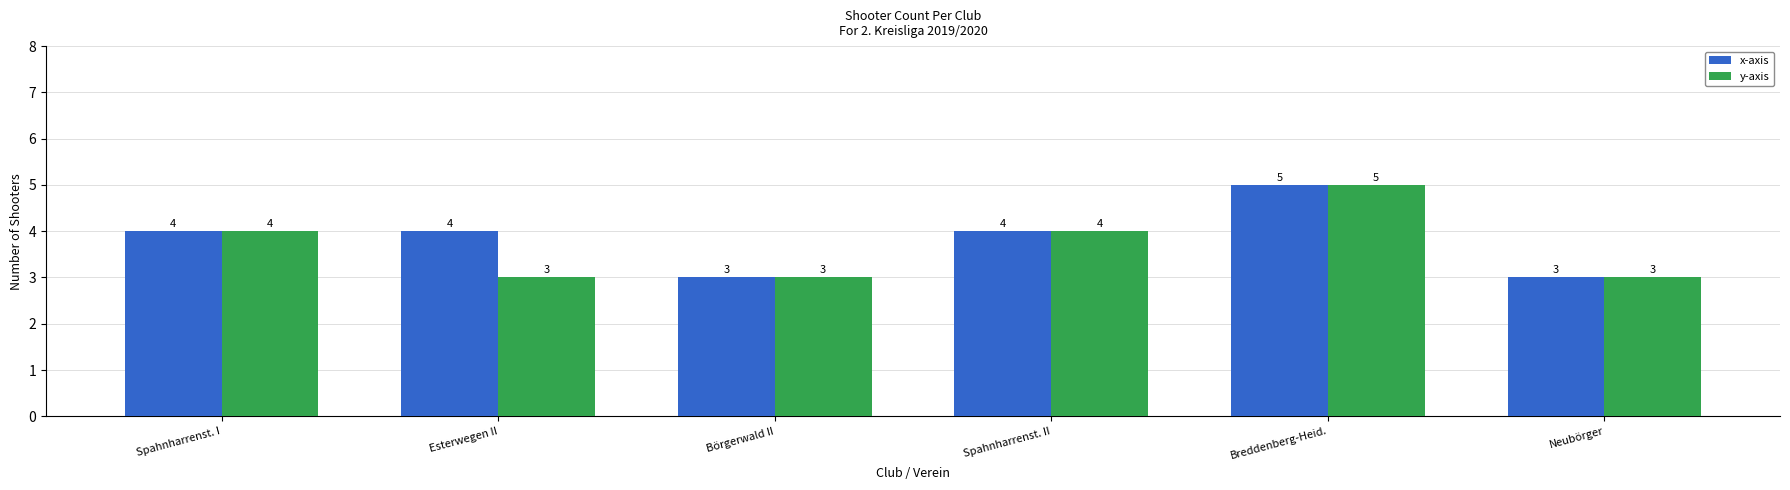

What is the approximate value of x-axis at Esterwegen II?

4